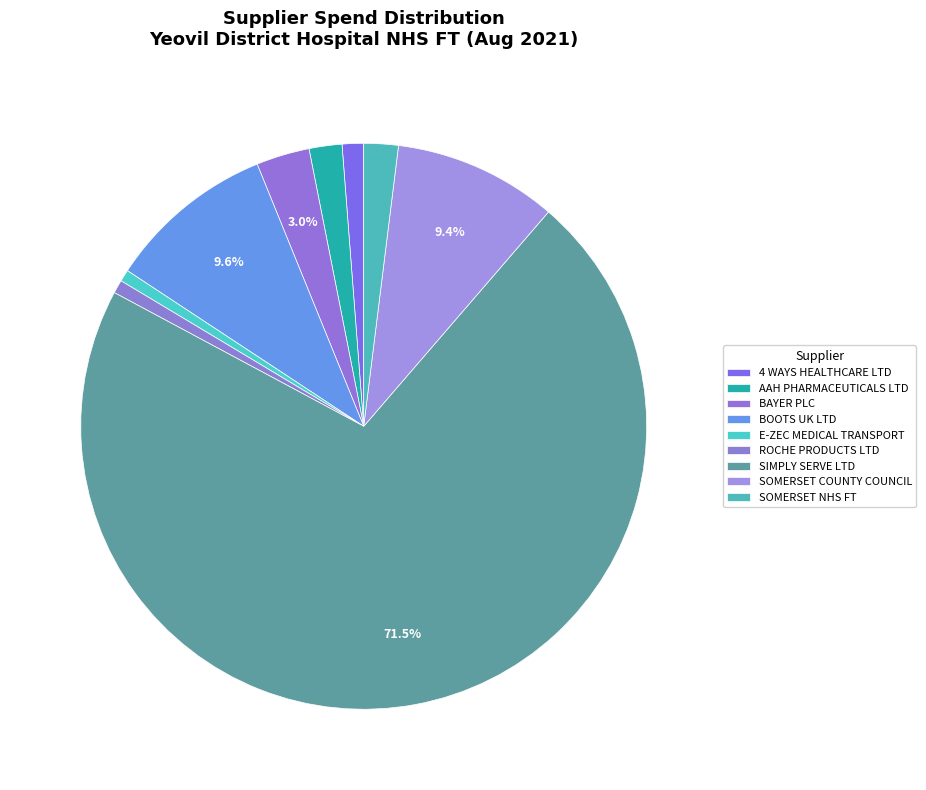

How many slices are in this pie chart?

9